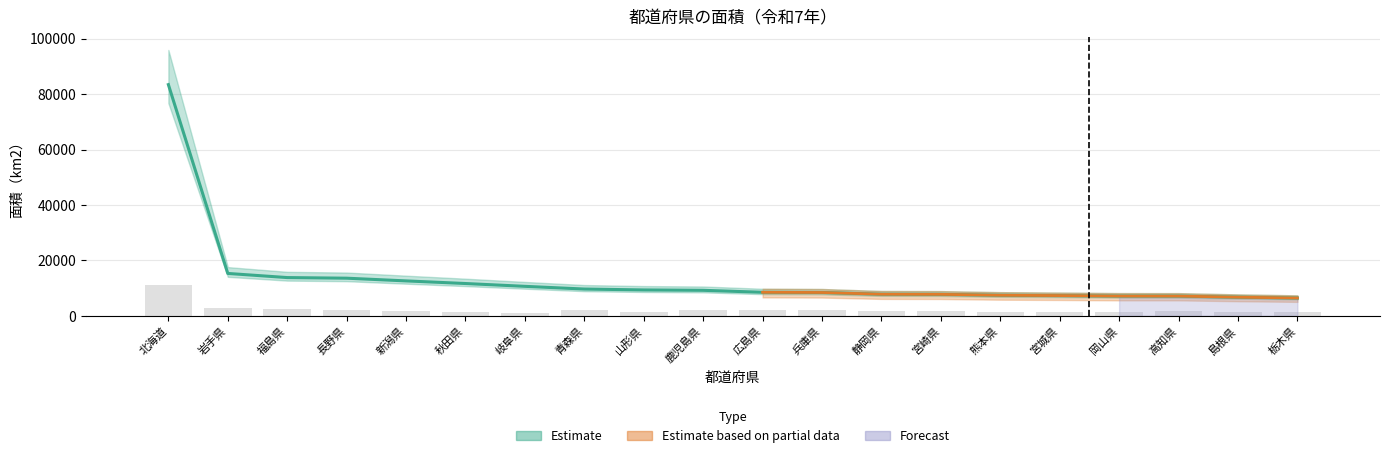

Reading right to left, what are all the values shown in this chart?

6408.1	6707.8	7102.3	7114.4	7282.3	7409.1	7734.2	7777.0	8400.8	8478.2	9186.2	9323.1	9645.1	10621.3	11637.5	12583.9	13561.6	13784.4	15275.0	83422.3